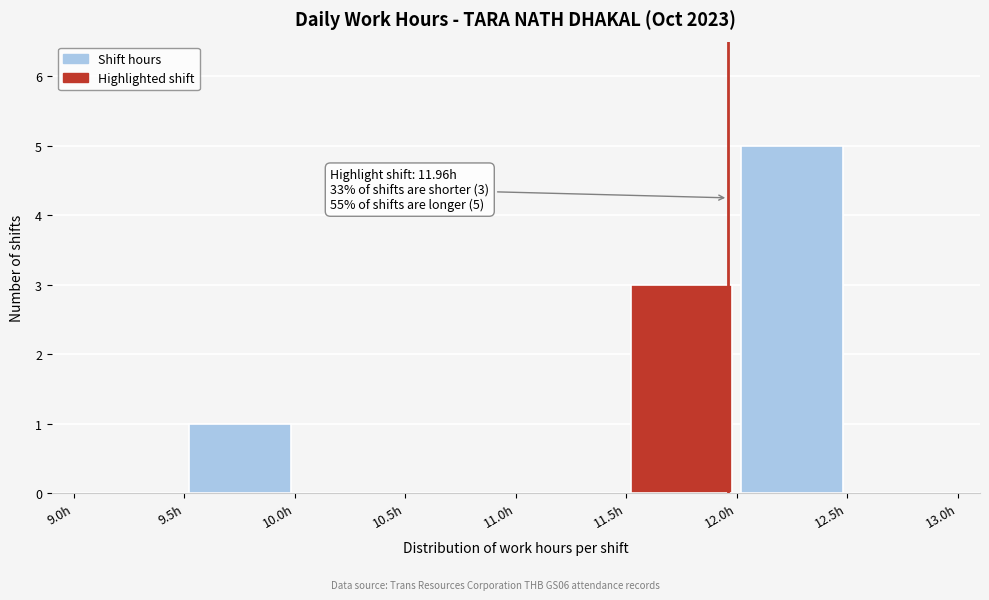

Over which range of the x-axis is the bar tallest?

12.0 to 12.5